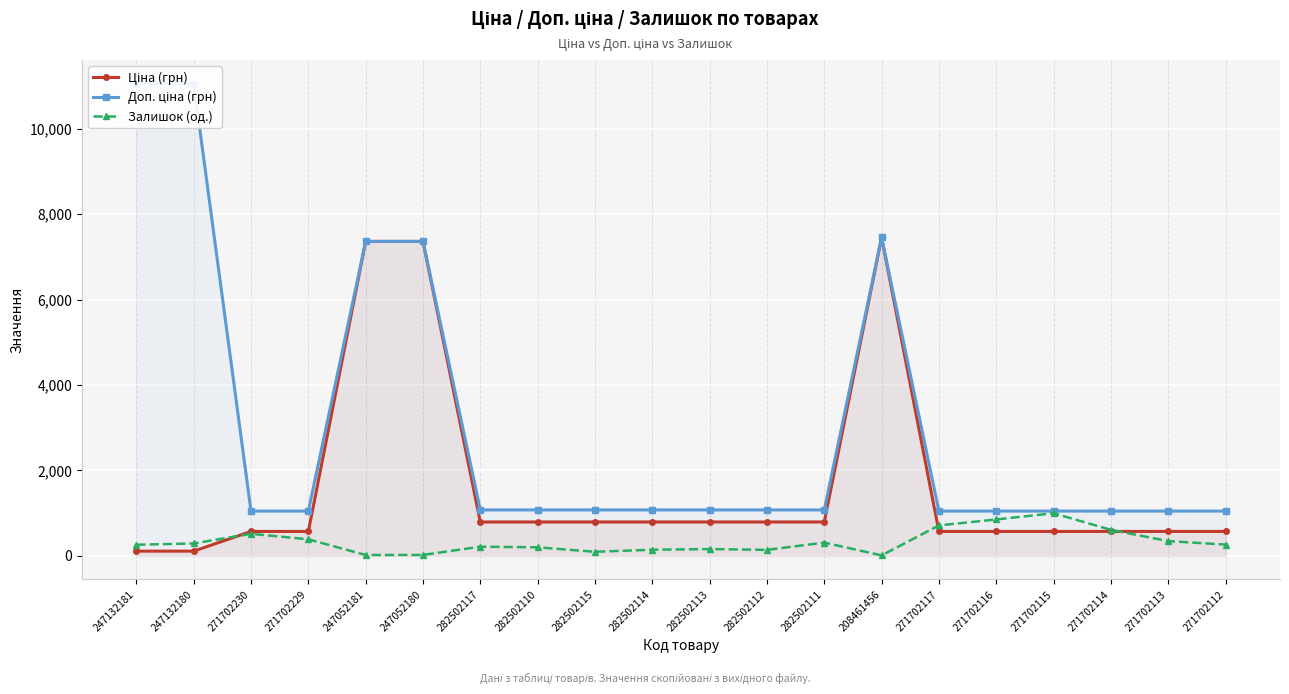

What is the sum of all Ціна (грн) values?

32518.9